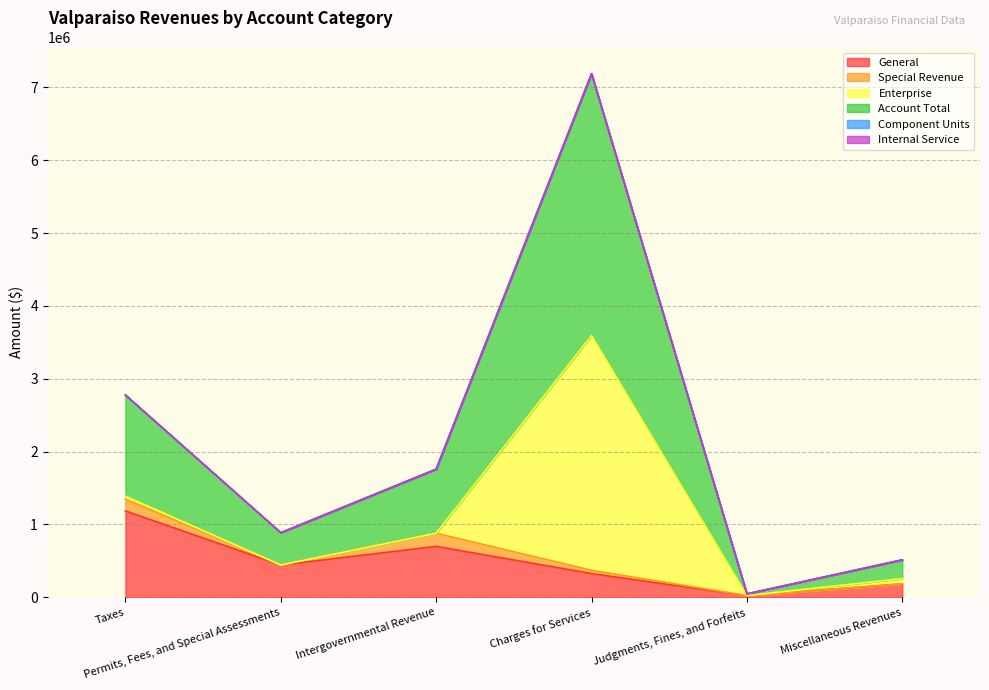

What position from the right is Intergovernmental Revenue?

4